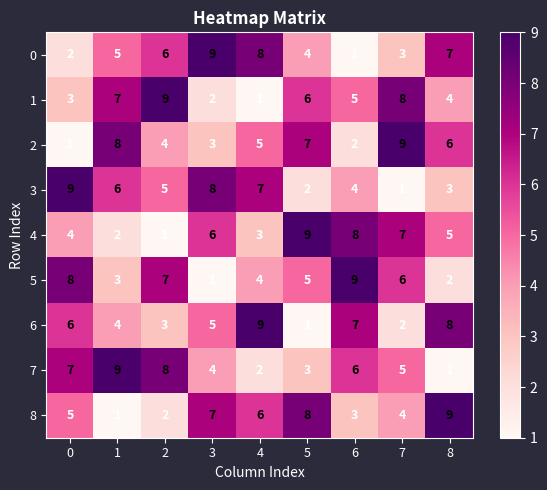

What is the sum of all 3 values?

45